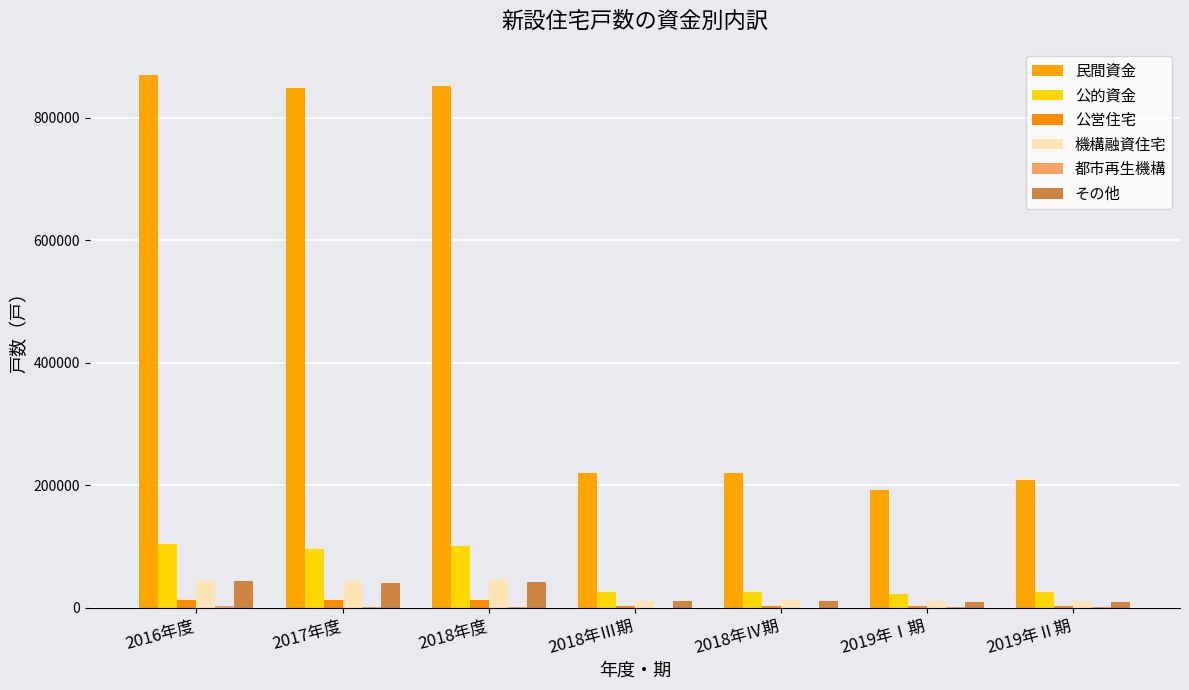

List the series in order of their peak value, lowest first.

都市再生機構, 公営住宅, その他, 機構融資住宅, 公的資金, 民間資金